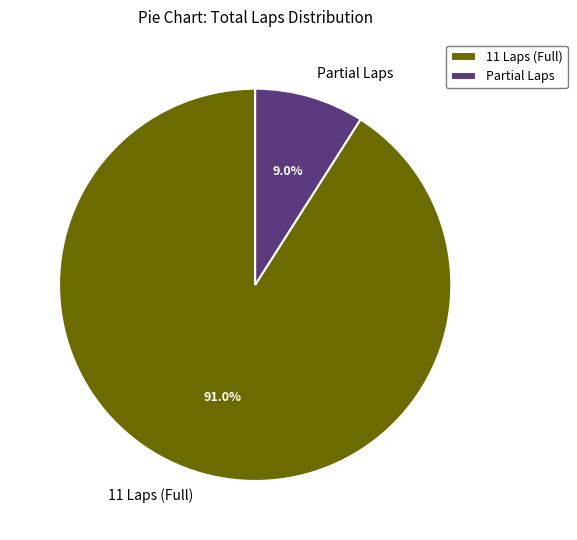

Does 11 Laps (Full) account for over 50% of the chart?

Yes